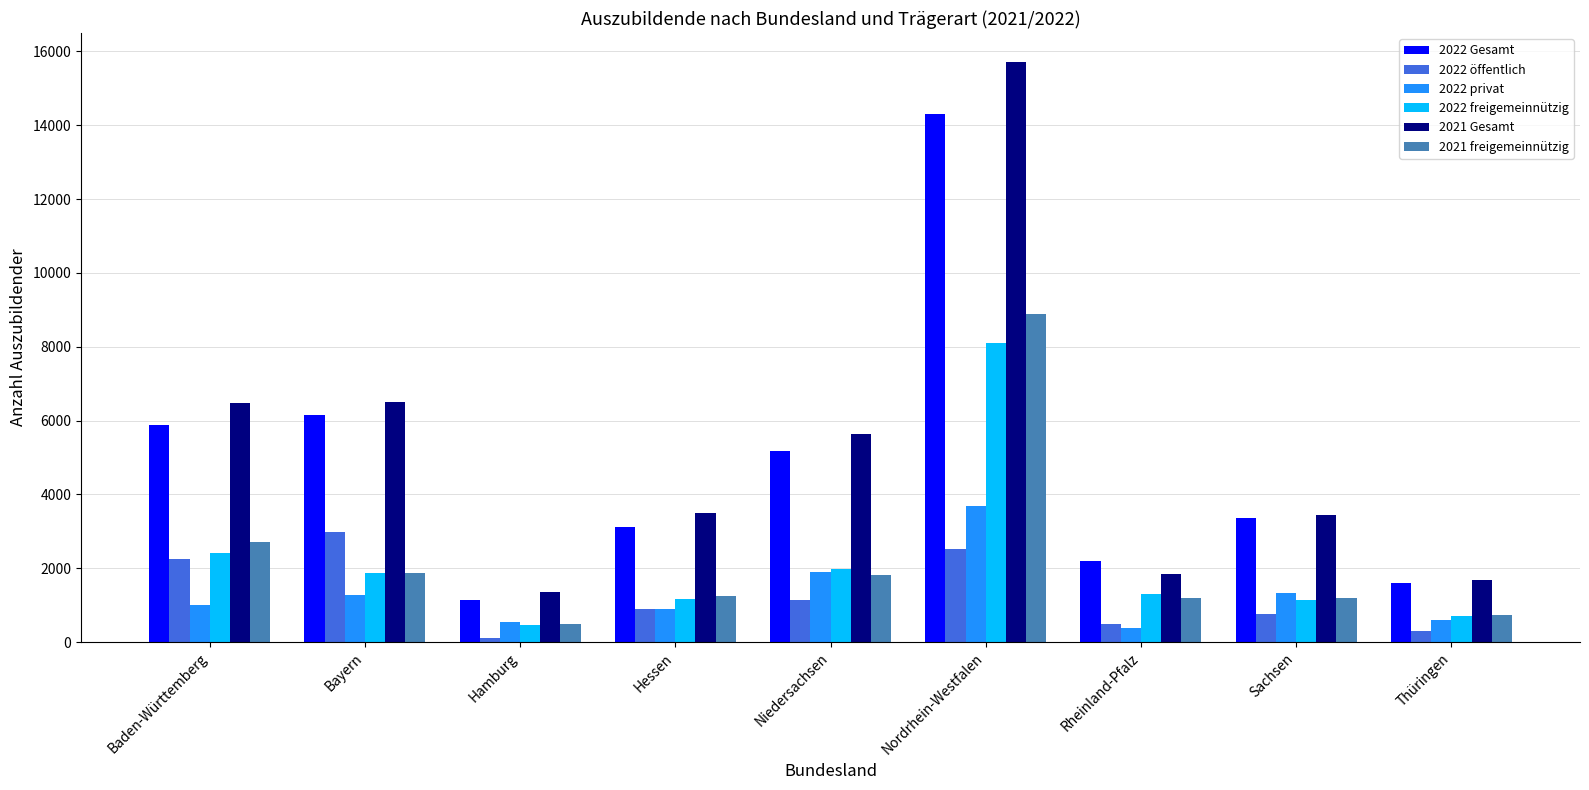

What are all the series names shown in the legend?

2022 Gesamt, 2022 öffentlich, 2022 privat, 2022 freigemeinnützig, 2021 Gesamt, 2021 freigemeinnützig